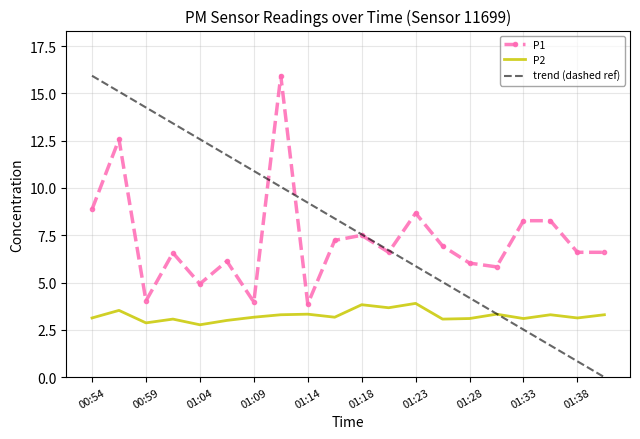

What is the highest value of the P2 series?

3.9